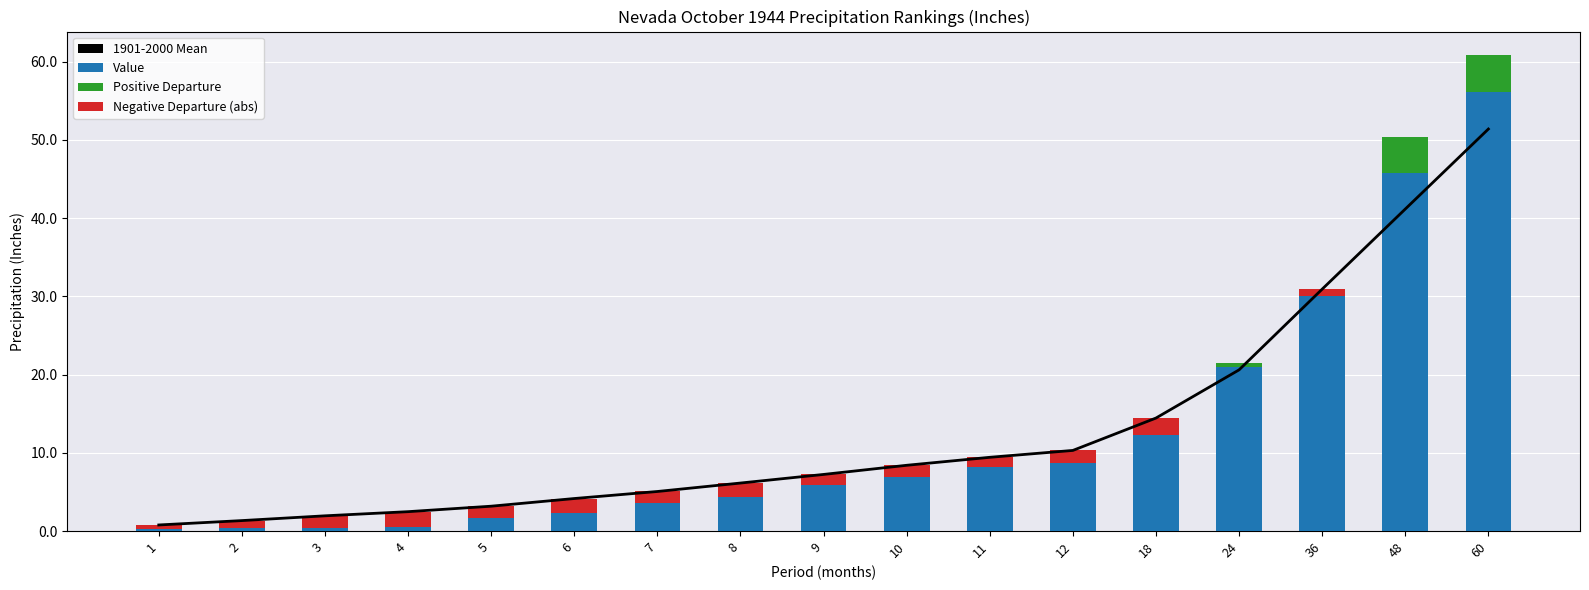

Which series has the largest range (max minus min)?

Value